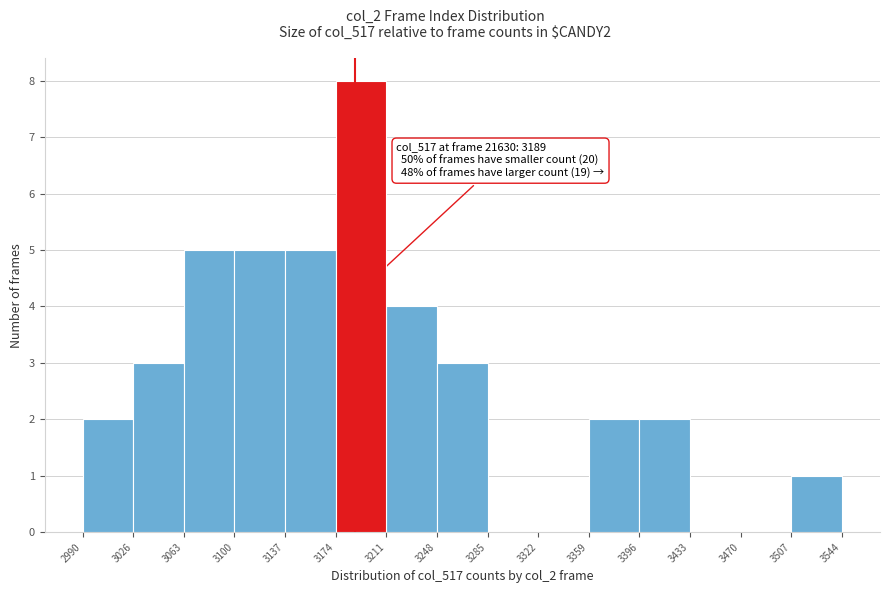

Over which range of the x-axis is the bar tallest?

3174 to 3211